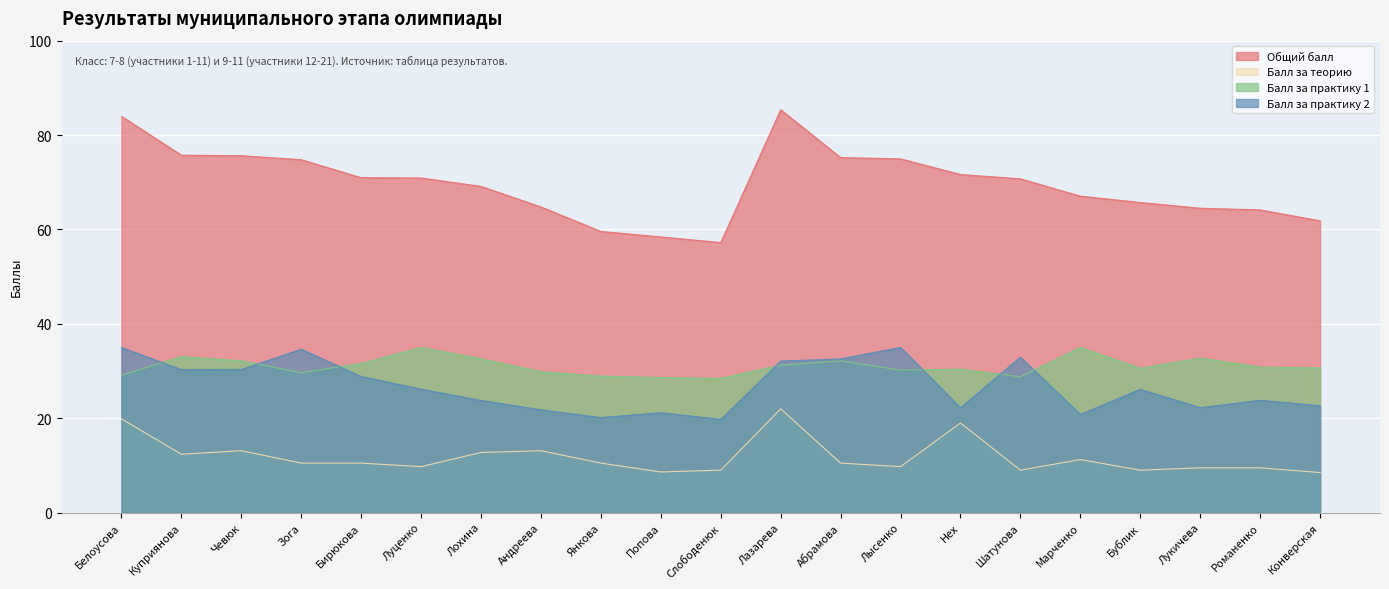

How many lines are shown in the chart?

4